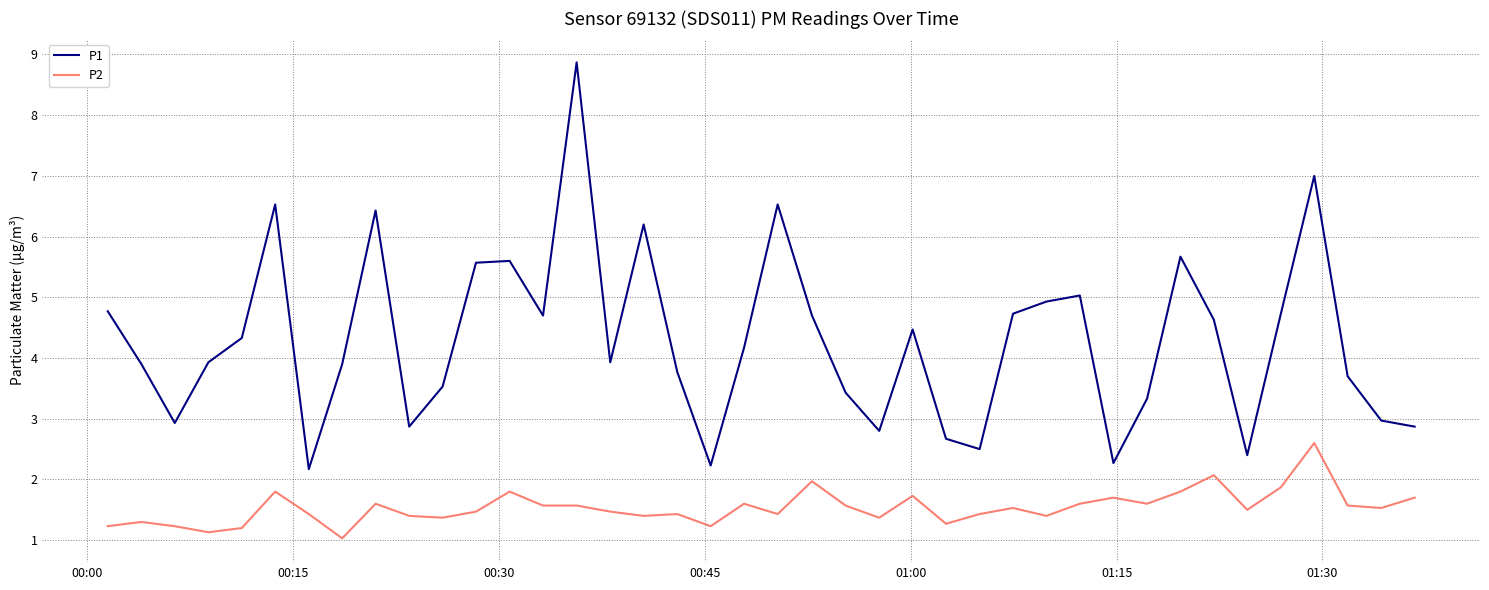

True or false: P1 and P2 intersect in this chart.

False